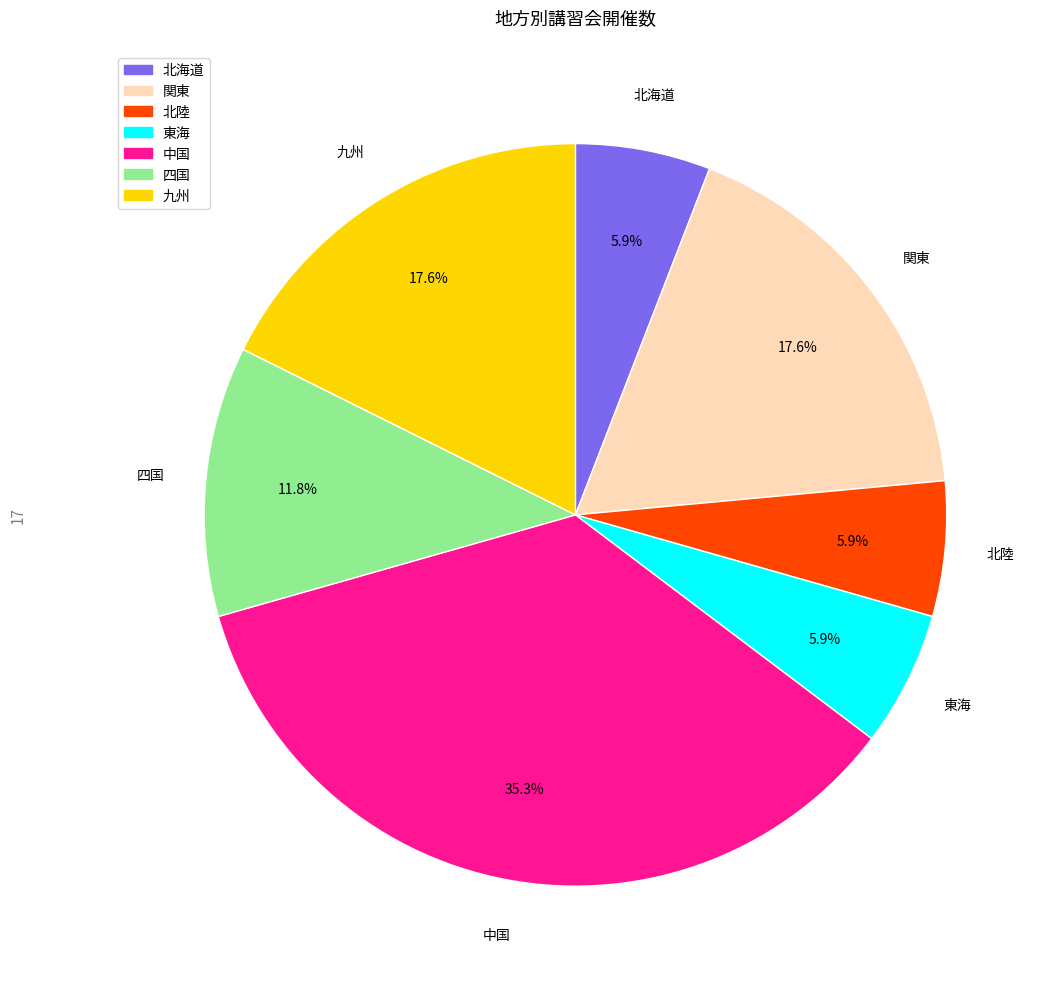

What is the total percentage of 北陸 and 東海?

11.8%